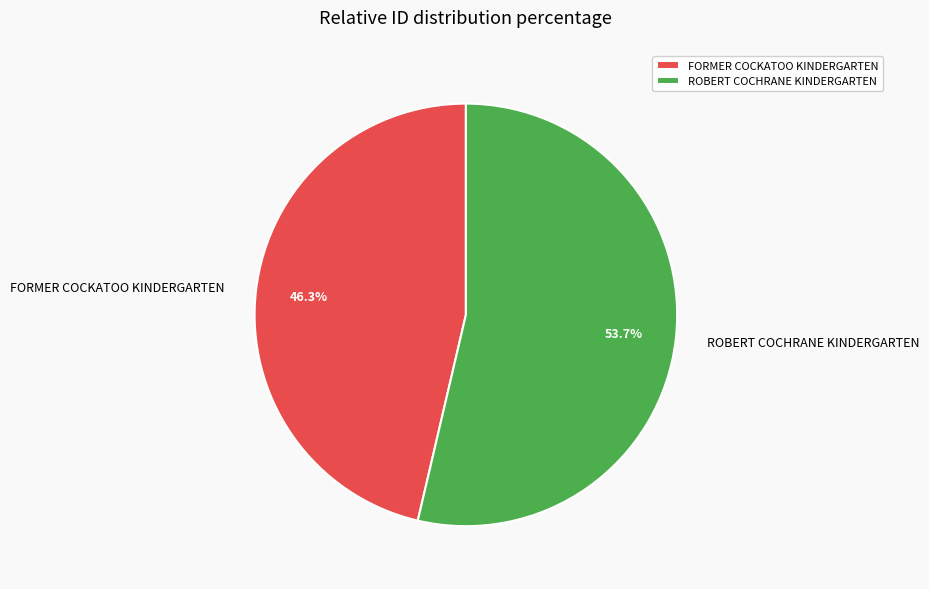

Count the number of slices in the pie.

2